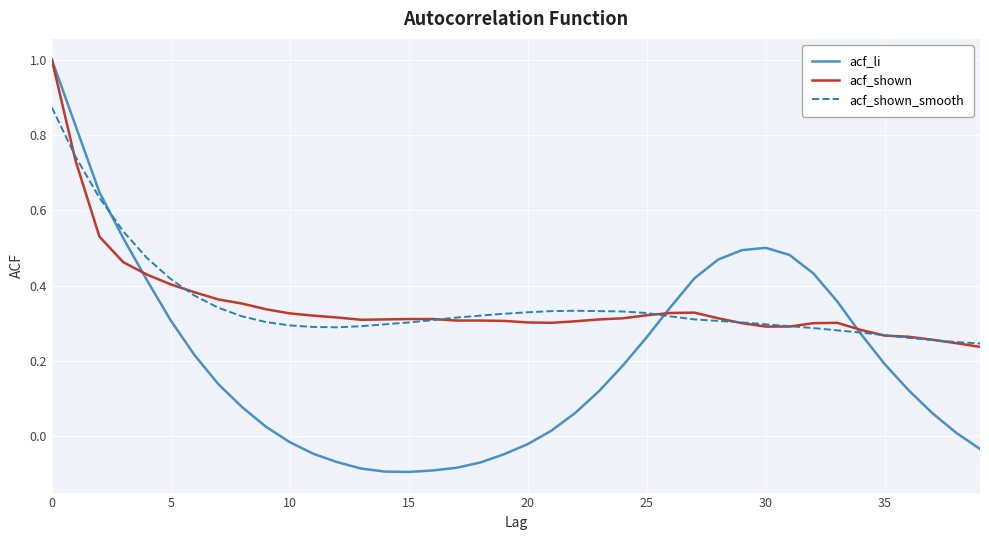

Which series has the largest range (max minus min)?

acf_li